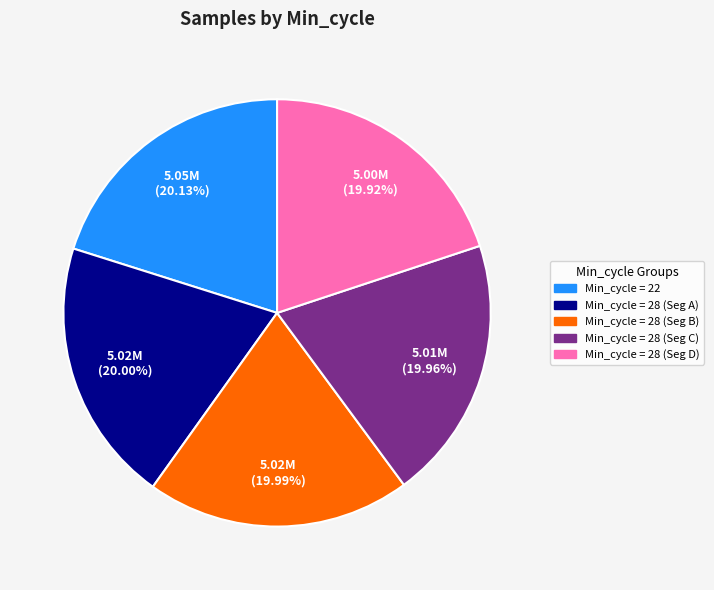

Does any single category account for the majority?

No